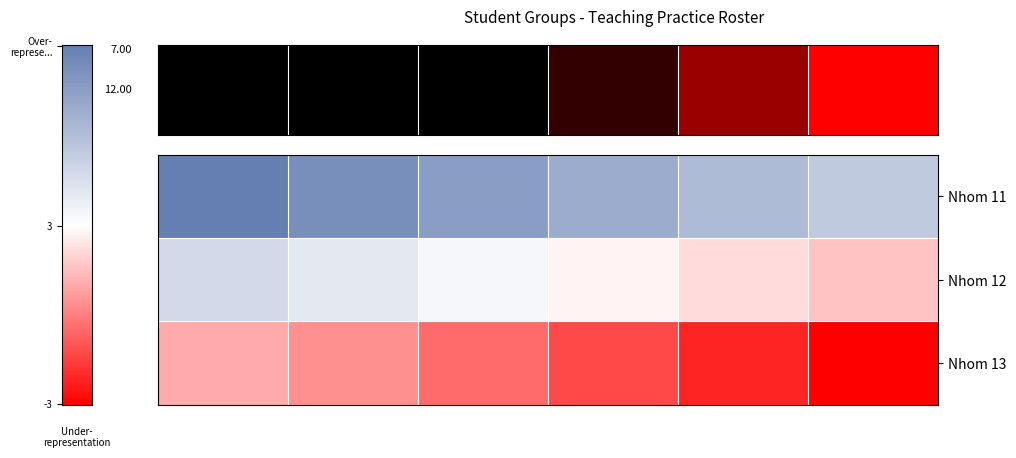

Reading left to right, transcribe all the data shown in this chart.

Nhom 11: 1	2	3	4	5	6
Nhom 12: 7	8	9	10	11	12
Nhom 13: 13	14	15	16	17	18